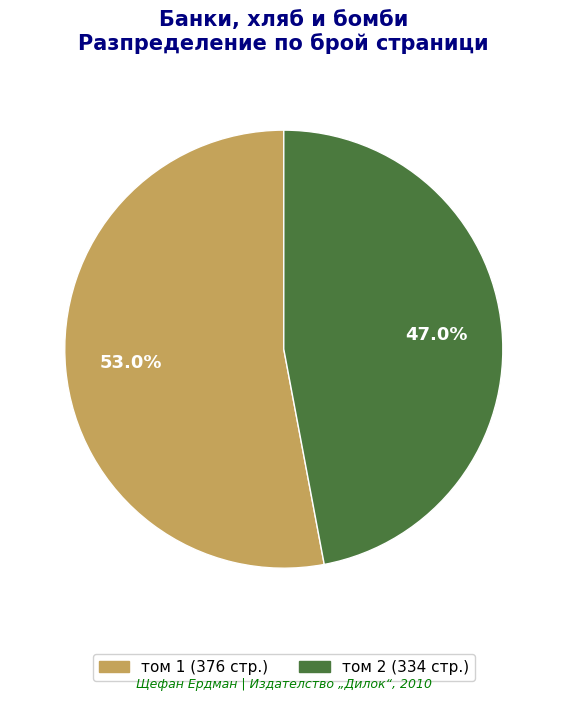

Is there any slice that represents more than half of the pie?

Yes